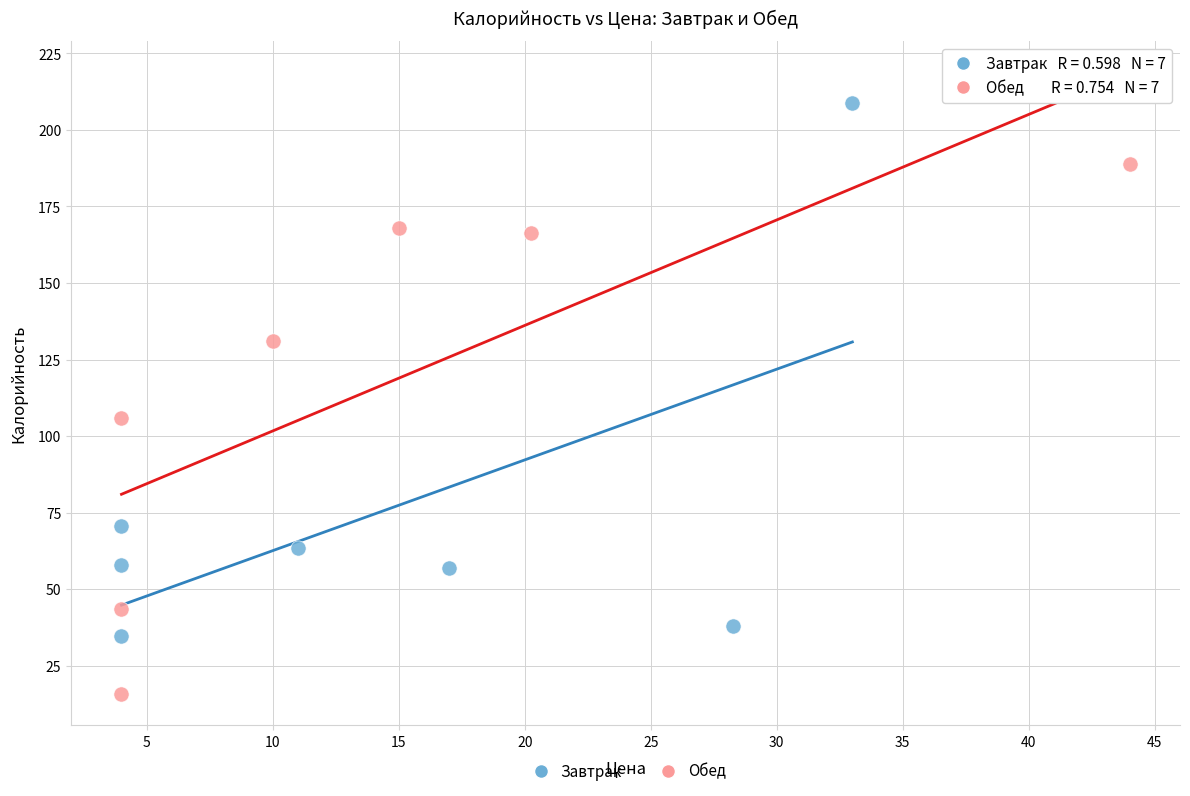

Which series contains the highest Y value?

Завтрак